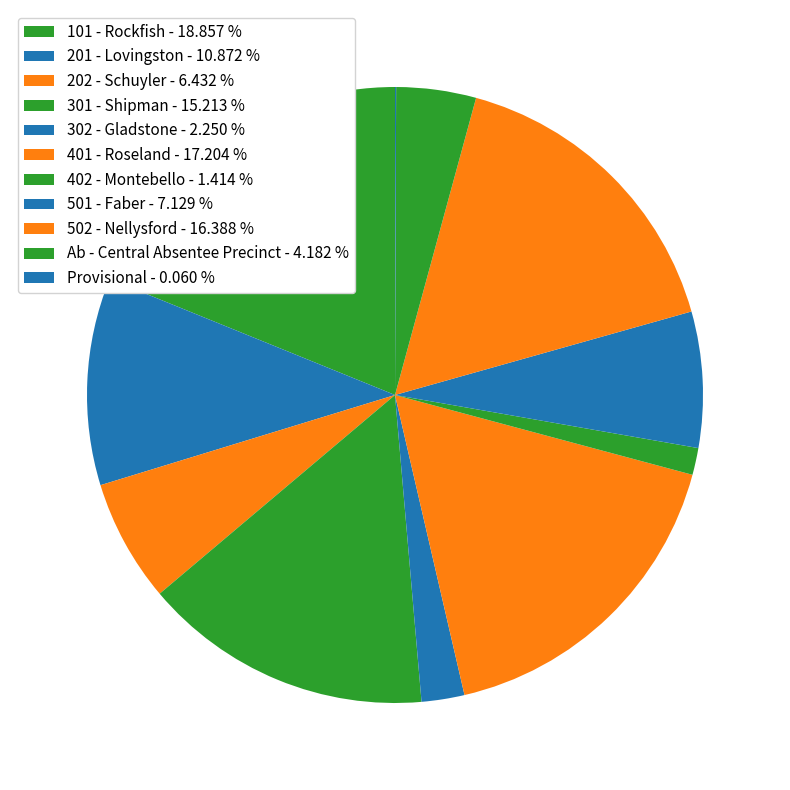

To the nearest percent, what is the combined percentage of 502 - Nellysford and Ab - Central Absentee Precinct?

21%